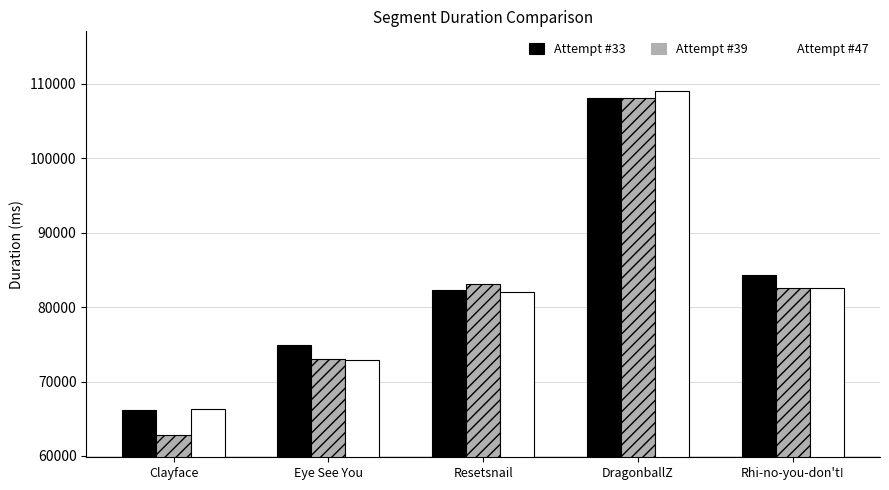

What is the smallest value displayed?

62815